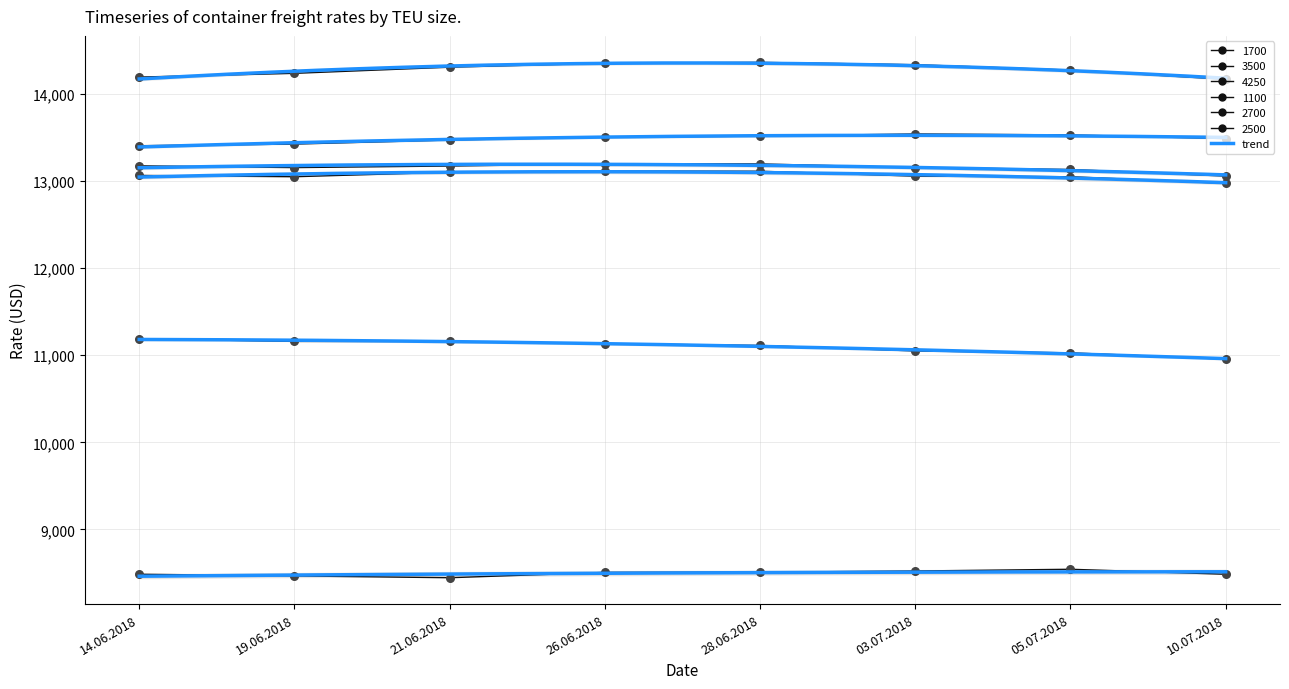

Which series reaches the minimum Y coordinate?

1100